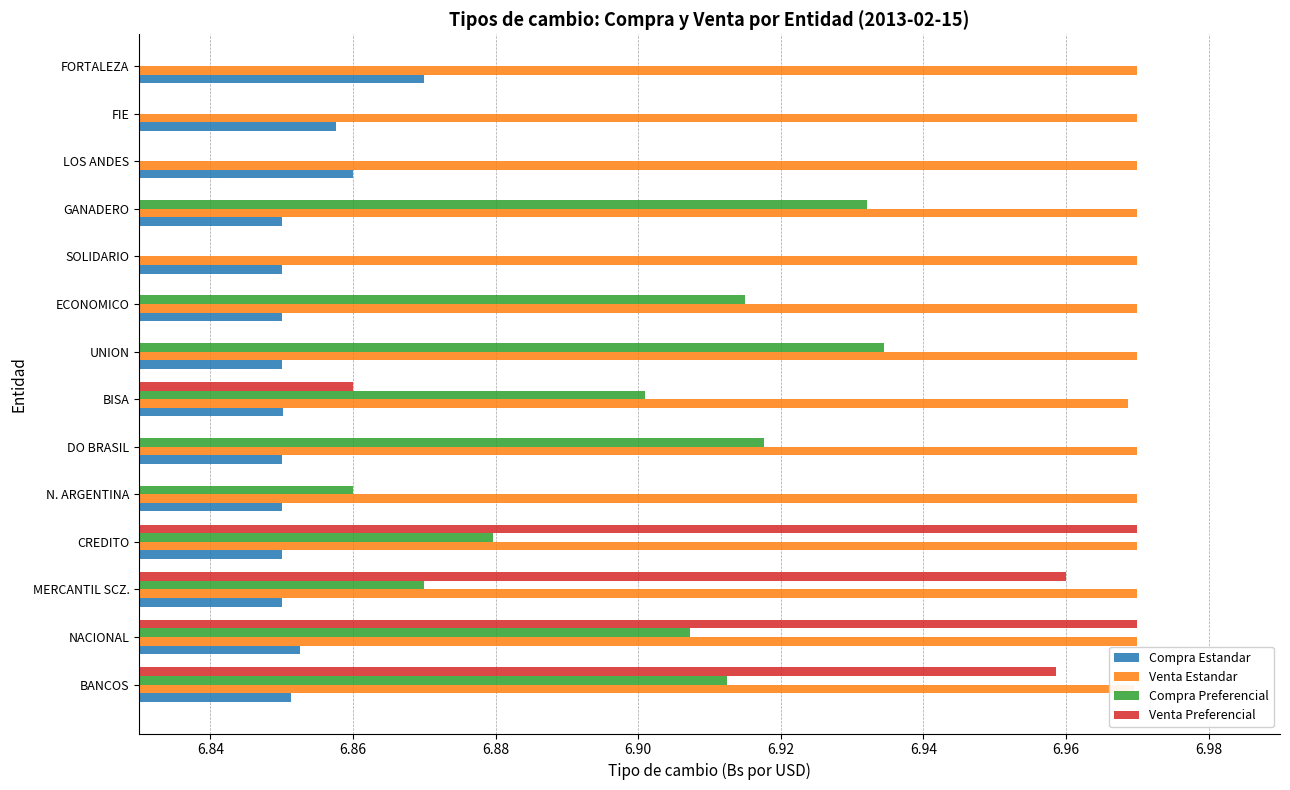

Is it true that Compra Estandar equals 6.9 at FIE?

True